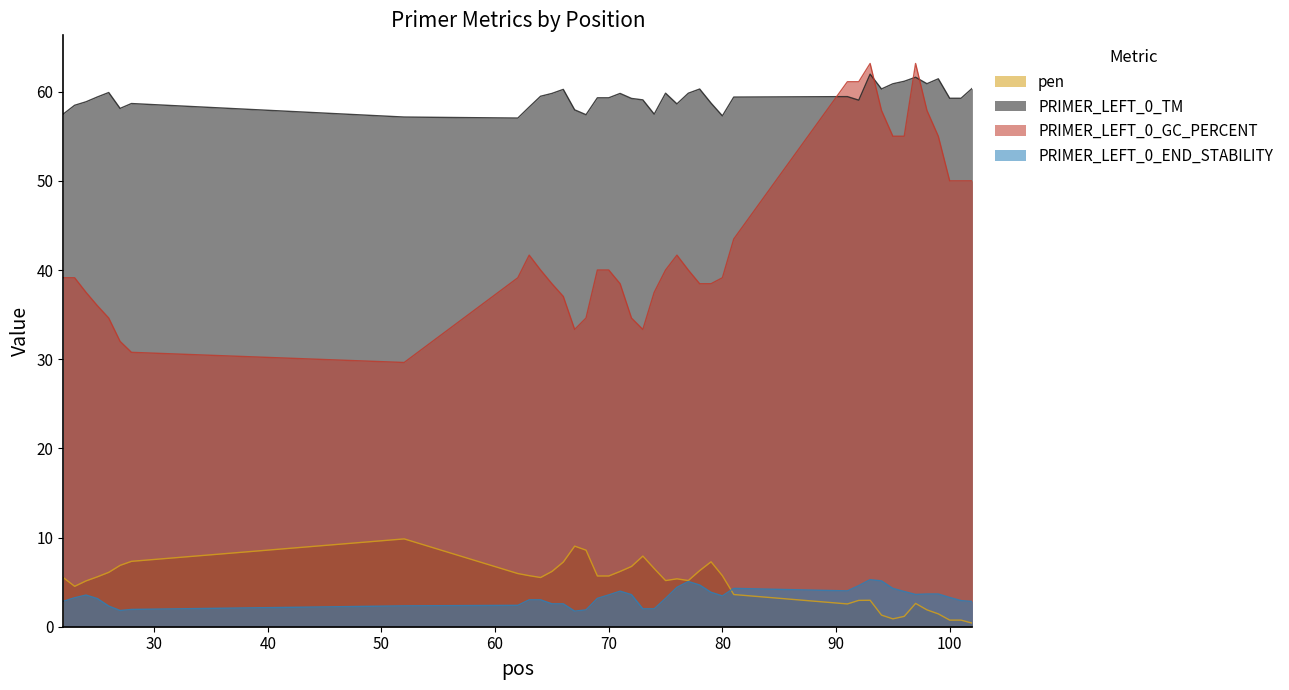

True or false: PRIMER_LEFT_0_GC_PERCENT and PRIMER_LEFT_0_END_STABILITY intersect in this chart.

False